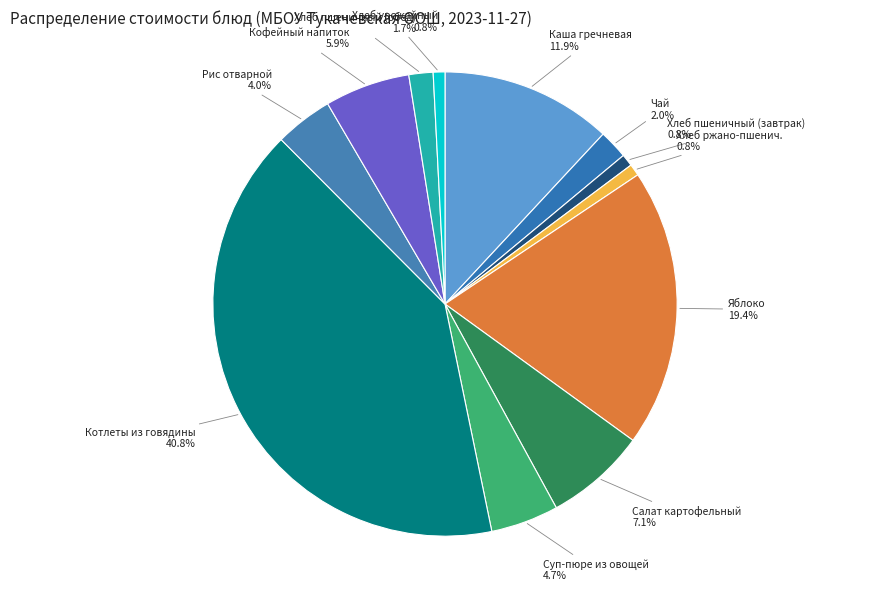

To the nearest percent, what percentage of the pie is Салат картофельный?

7%